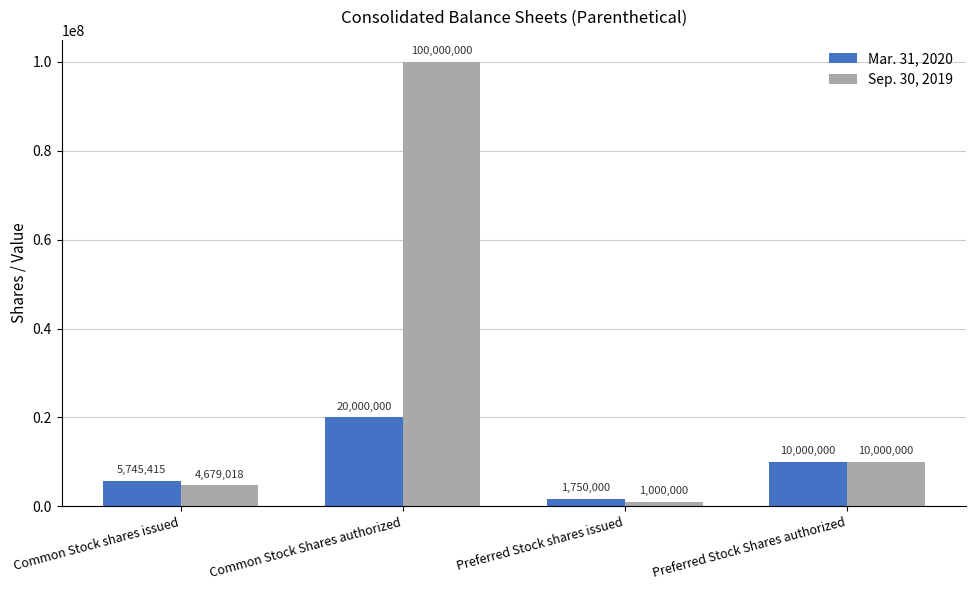

Reading left to right, list all the values displayed in this chart.

Mar. 31, 2020: Common Stock shares issued=5745415	Common Stock Shares authorized=20000000	Preferred Stock shares issued=1750000	Preferred Stock Shares authorized=10000000
Sep. 30, 2019: Common Stock shares issued=4679018	Common Stock Shares authorized=100000000	Preferred Stock shares issued=1000000	Preferred Stock Shares authorized=10000000